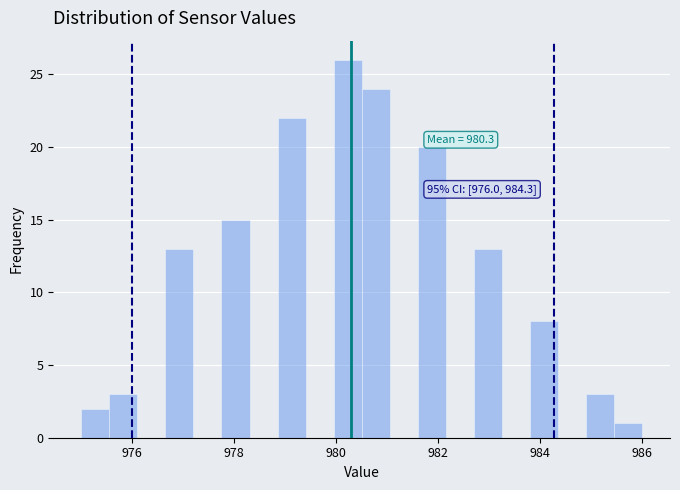

Around what value on the x-axis is the tallest bar? Give the approximate position of its centre, as read against the axis.

980.2